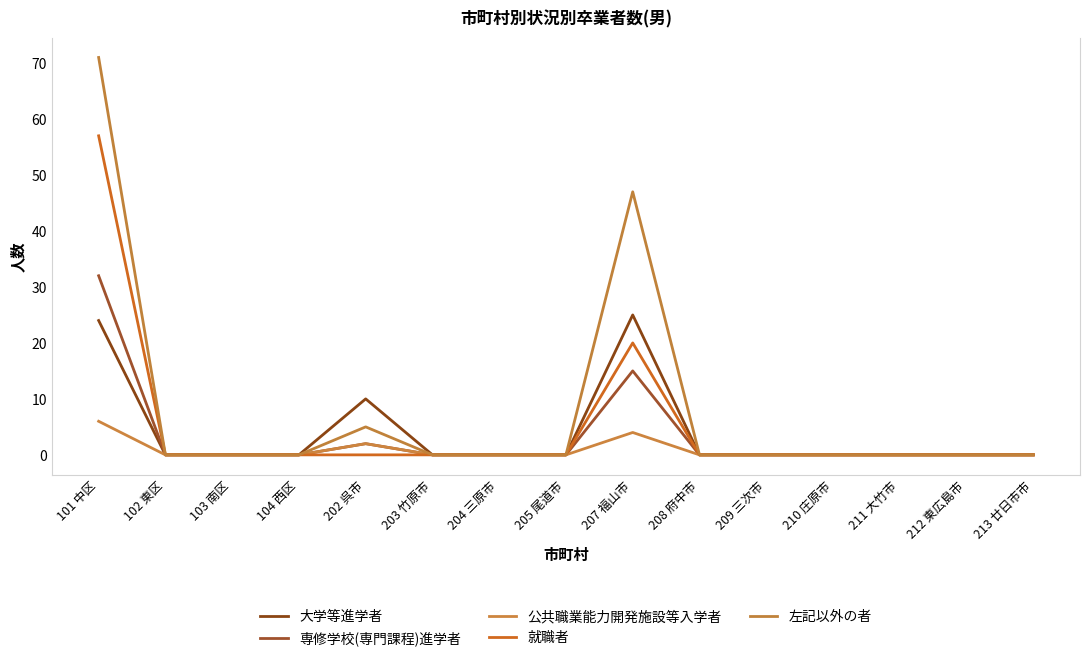

At which label is 専修学校(専門課程)進学者 closest to 16?

207 福山市